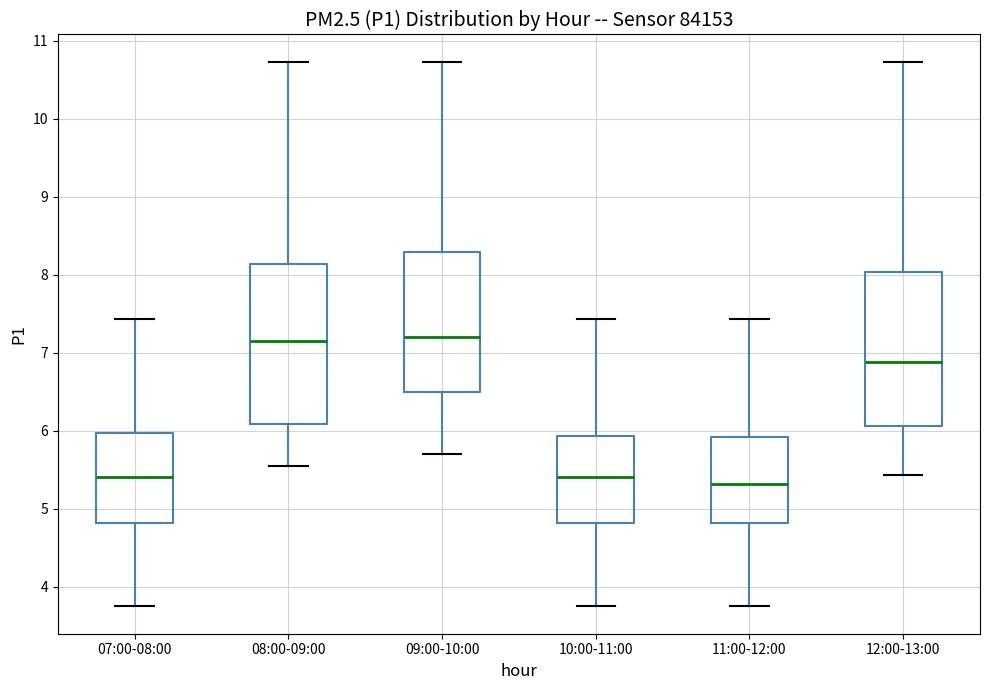

Reading left to right, transcribe this box plot: for each box, give where its median line is, the range the box spans, and where its two whiskers end, as read against the y-axis. The values are not printed on the chart, so give them approximately, as read against the axis.

07:00-08:00: median 5.4, box 4.8 to 6.0, whiskers 3.8 to 7.4
08:00-09:00: median 7.2, box 6.1 to 8.1, whiskers 5.6 to 10.7
09:00-10:00: median 7.2, box 6.5 to 8.3, whiskers 5.7 to 10.7
10:00-11:00: median 5.4, box 4.8 to 5.9, whiskers 3.8 to 7.4
11:00-12:00: median 5.3, box 4.8 to 5.9, whiskers 3.8 to 7.4
12:00-13:00: median 6.9, box 6.1 to 8.0, whiskers 5.4 to 10.7